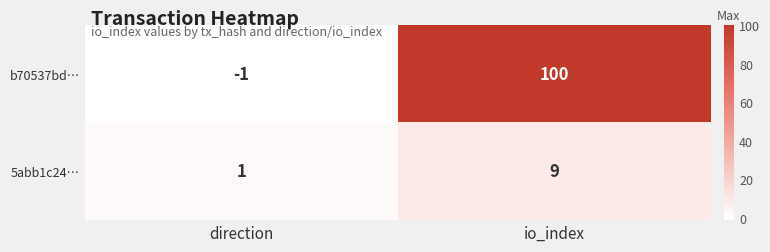

What is the difference between the maximum and minimum values in the b70537bd… series?

101